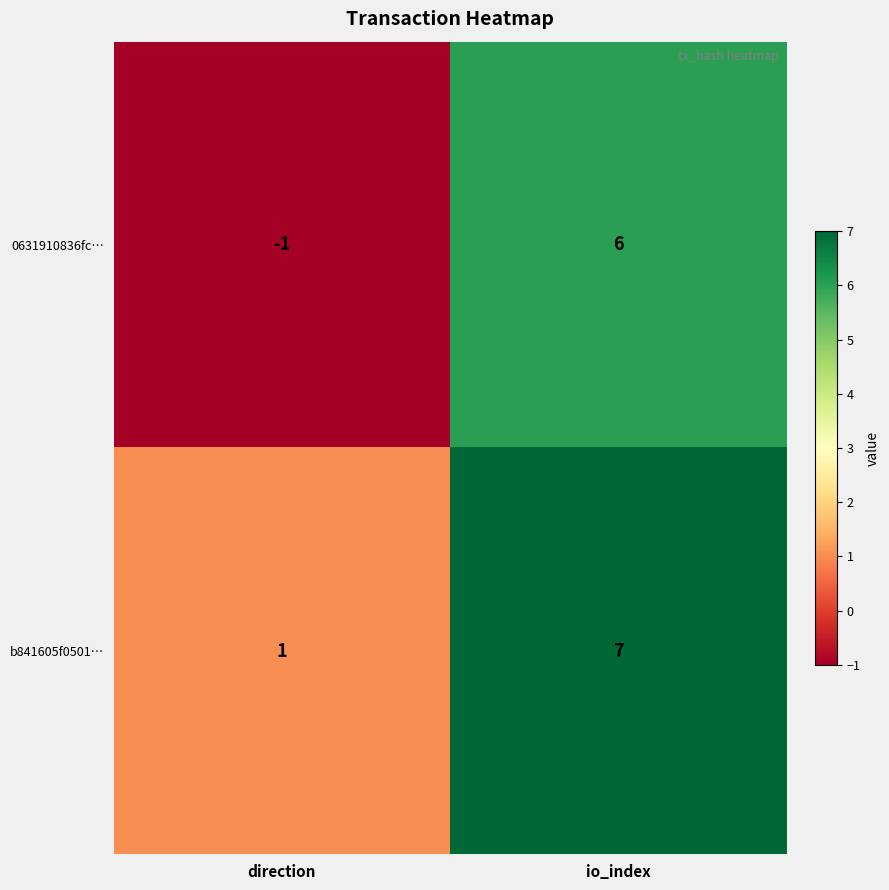

Count the number of categories in the chart.

2